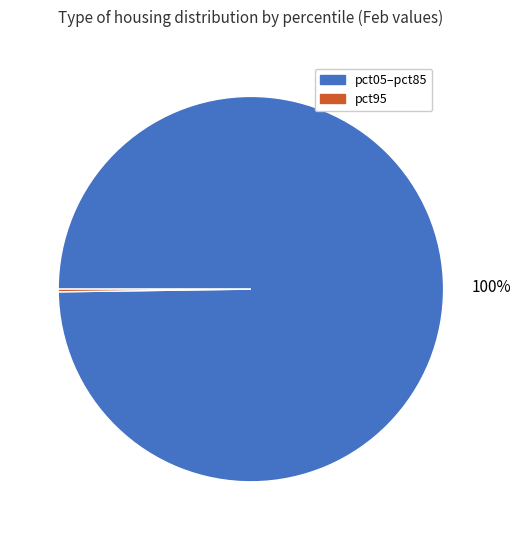

Is there any slice that represents more than half of the pie?

Yes